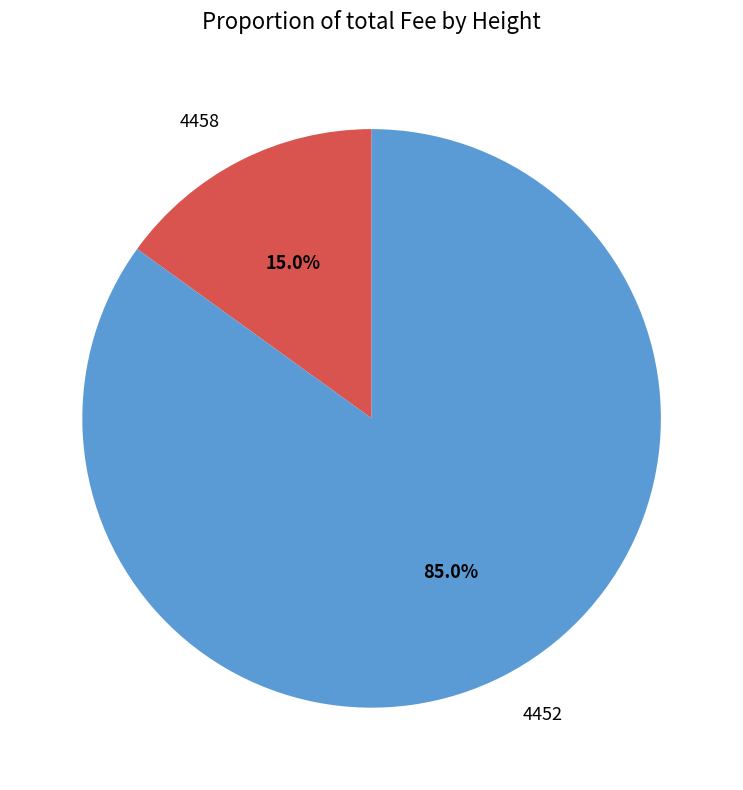

Is there a majority slice in this chart?

Yes